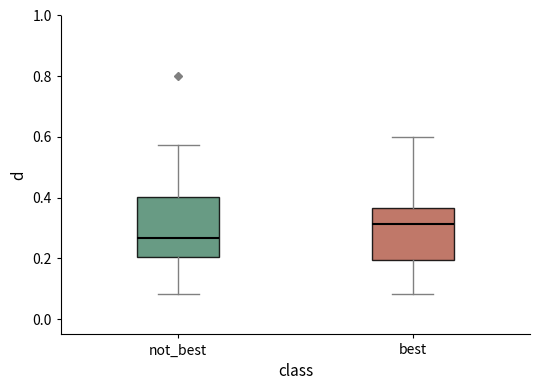

Comparing the boxes themselves (not the whiskers), which one is the tallest?

not_best